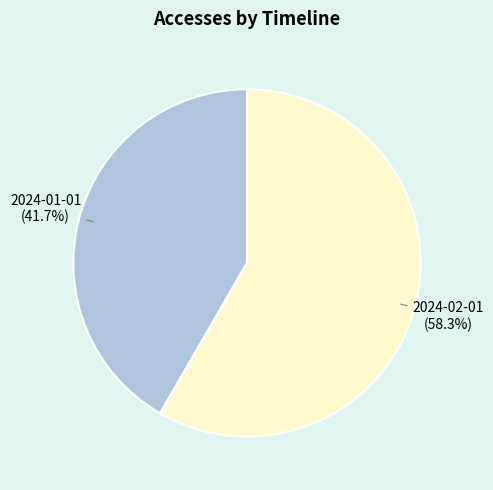

To the nearest percent, what is the combined percentage of 2024-02-01 and 2024-01-01?

100%